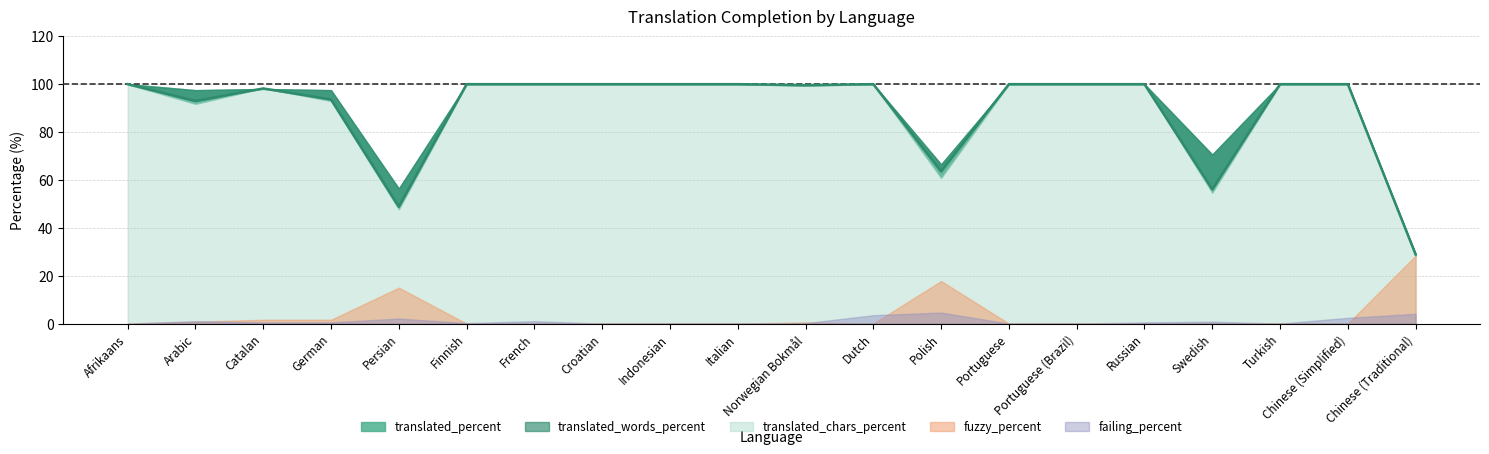

What value does the translated_words_percent series have at Croatian?

100.0